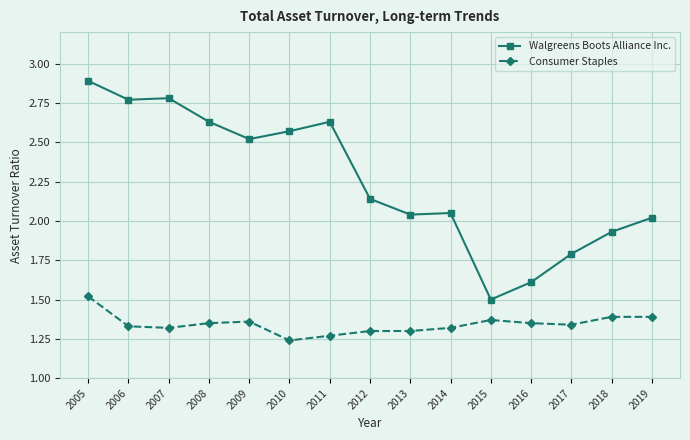

What is the sum of the Walgreens Boots Alliance Inc. values at 2012 and 2019?

4.2